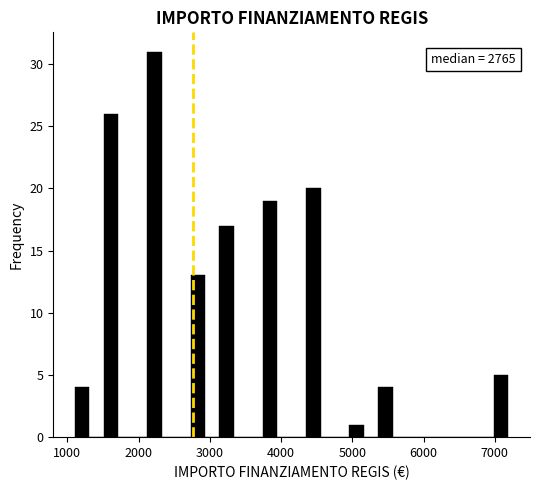

Around what value on the x-axis is the tallest bar? Give the approximate position of its centre, as read against the axis.

2200